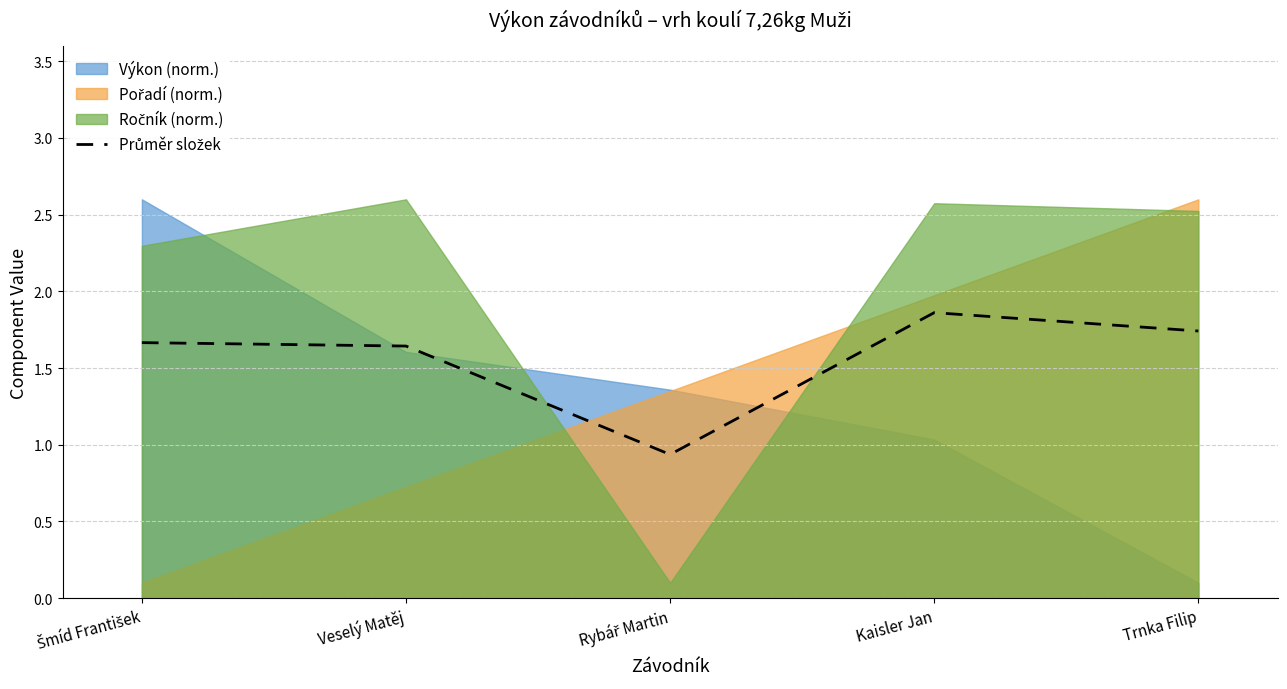

Between Kaisler Jan and Rybář Martin, which is larger?

Kaisler Jan